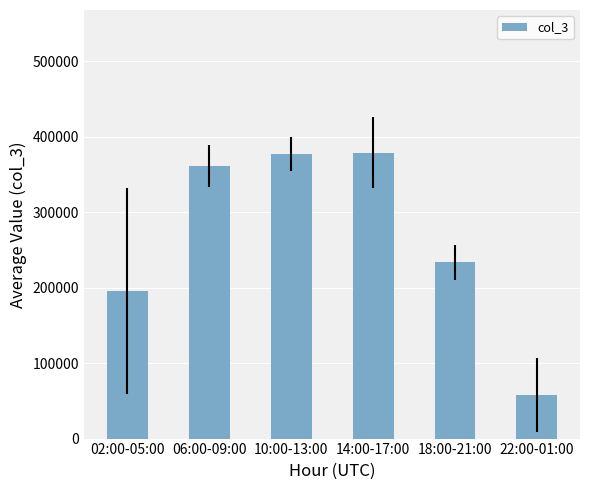

What is the minimum value shown in the chart?

58262.8